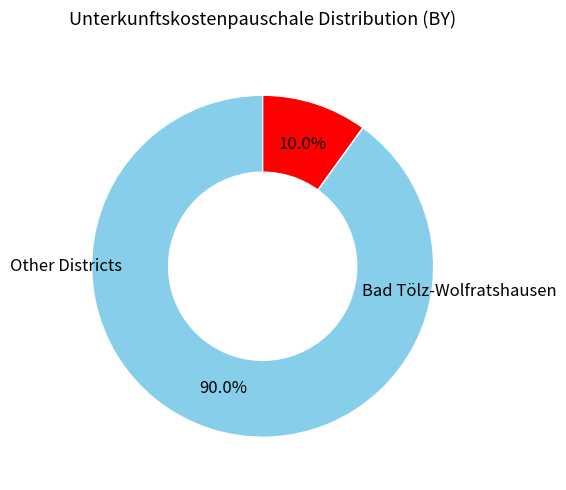

To the nearest percent, what is the difference between the largest and smallest slice percentages?

80%